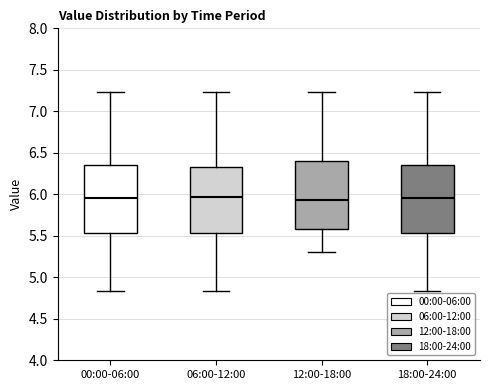

Reading left to right, transcribe this box plot: for each box, give where its median line is, the range the box spans, and where its two whiskers end, as read against the y-axis. The values are not printed on the chart, so give them approximately, as read against the axis.

00:00-06:00: median 5.95, box 5.55 to 6.35, whiskers 4.85 to 7.25
06:00-12:00: median 5.95, box 5.55 to 6.35, whiskers 4.85 to 7.25
12:00-18:00: median 5.95, box 5.60 to 6.40, whiskers 5.30 to 7.25
18:00-24:00: median 5.95, box 5.55 to 6.35, whiskers 4.85 to 7.25